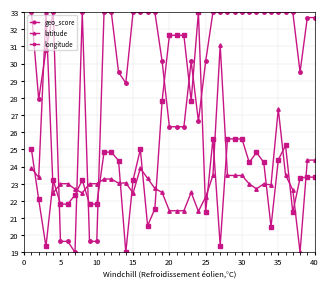

True or false: latitude has more than 1 interior local peaks.

True